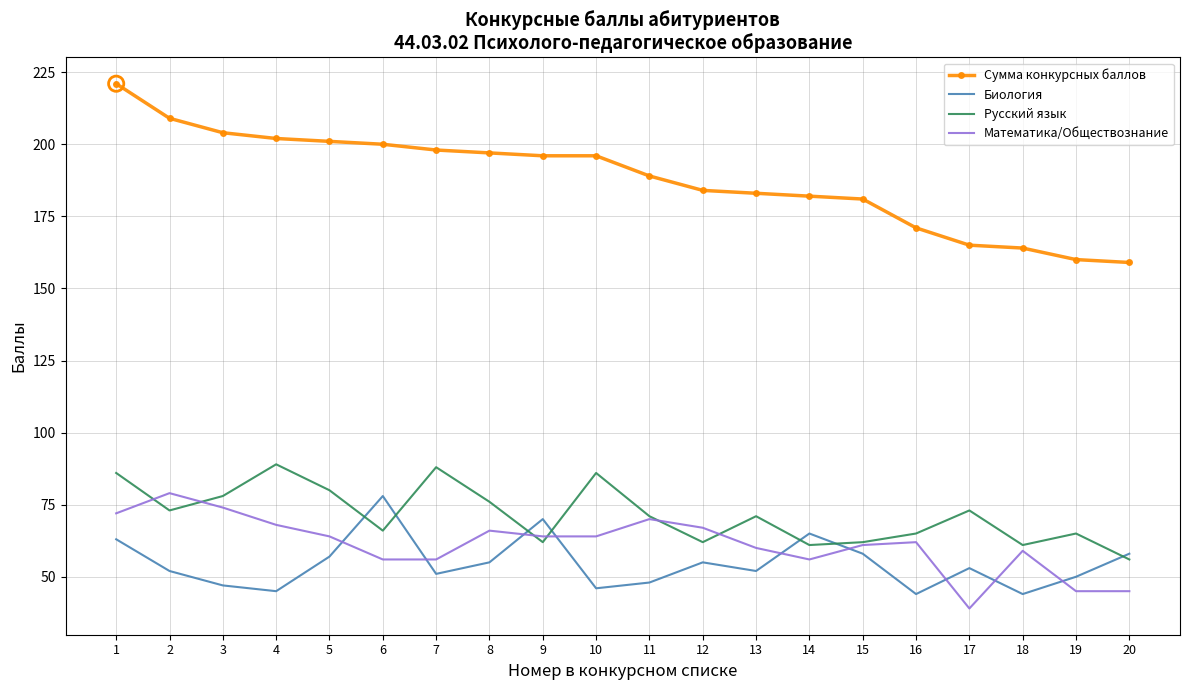

Which series has the largest range (max minus min)?

Сумма конкурсных баллов